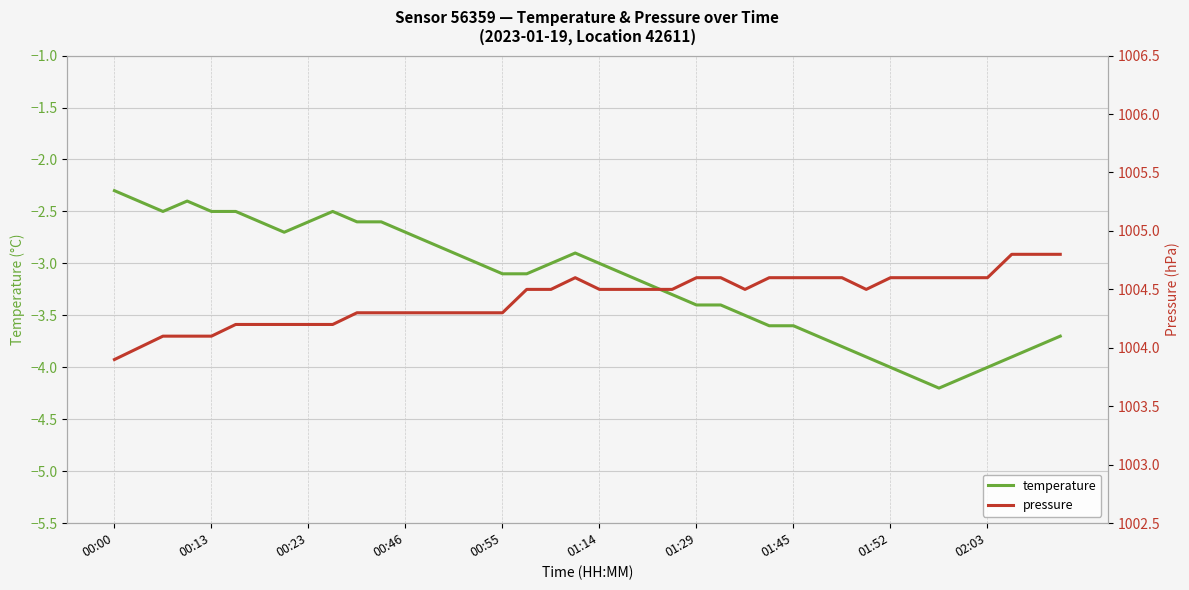

How many pressure values are between 1004 and 1005?

39